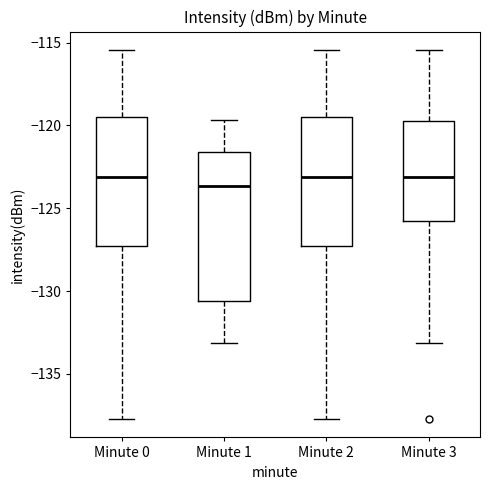

Which box is the tallest, from its lower edge to its upper edge?

Minute 1